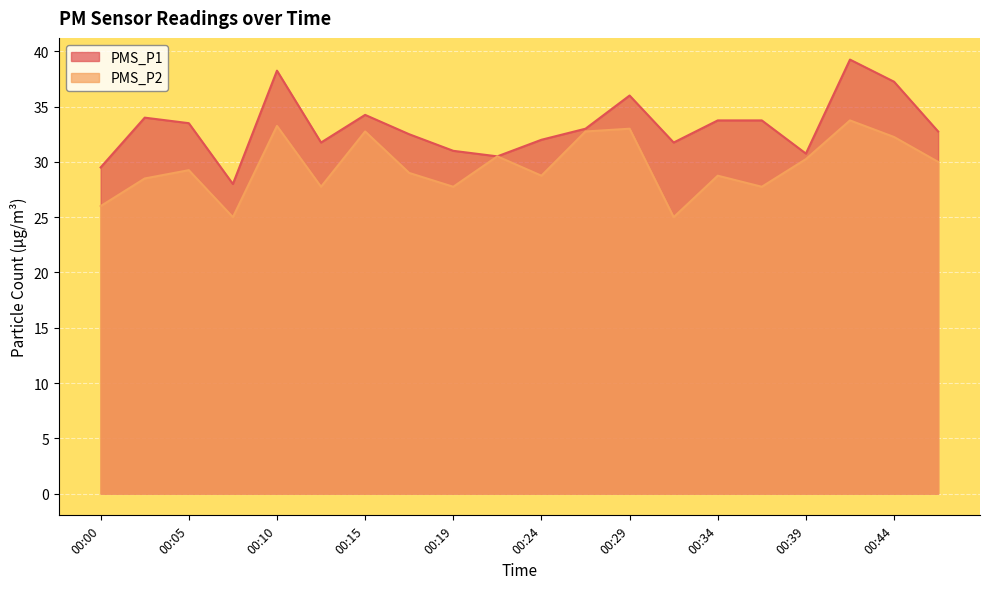

Reading right to left, what are all the values shown in this chart?

PMS_P1: 00:46=32.8	00:44=37.2	00:41=39.2	00:39=30.8	00:36=33.8	00:34=33.8	00:32=31.8	00:29=36.0	00:27=33.0	00:24=32.0	00:22=30.5	00:19=31.0	00:17=32.5	00:15=34.2	00:12=31.8	00:10=38.2	00:07=28.0	00:05=33.5	00:02=34.0	00:00=29.5
PMS_P2: 00:46=30.0	00:44=32.2	00:41=33.8	00:39=30.2	00:36=27.8	00:34=28.8	00:32=25.0	00:29=33.0	00:27=32.8	00:24=28.8	00:22=30.5	00:19=27.8	00:17=29.0	00:15=32.8	00:12=27.8	00:10=33.2	00:07=25.0	00:05=29.2	00:02=28.5	00:00=26.0